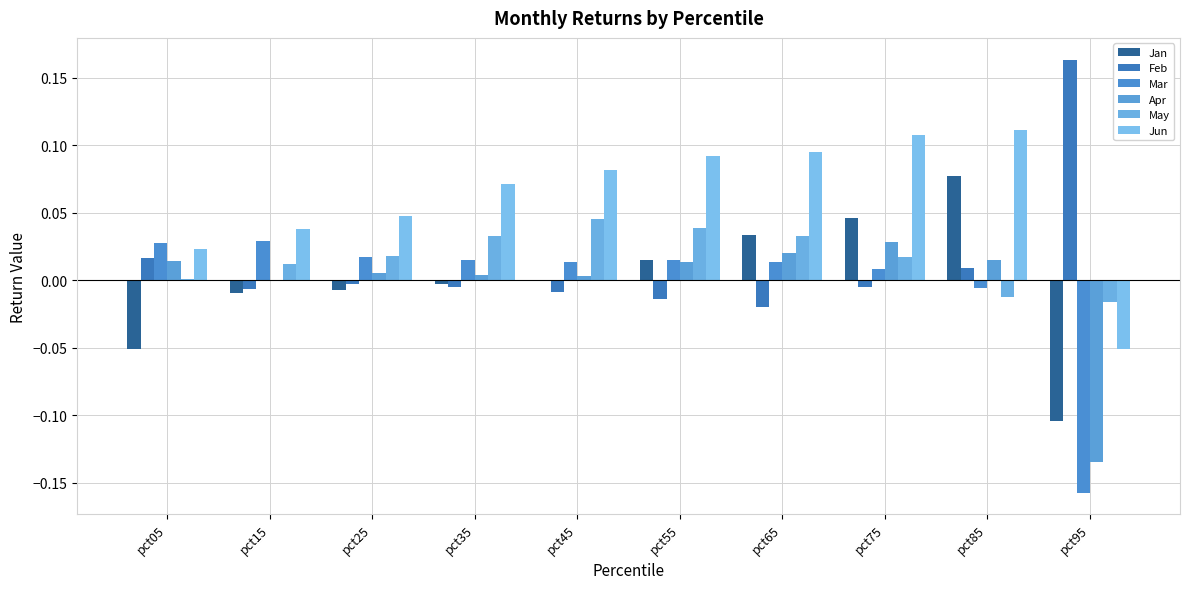

At which category is the sum across all series the highest?

pct75